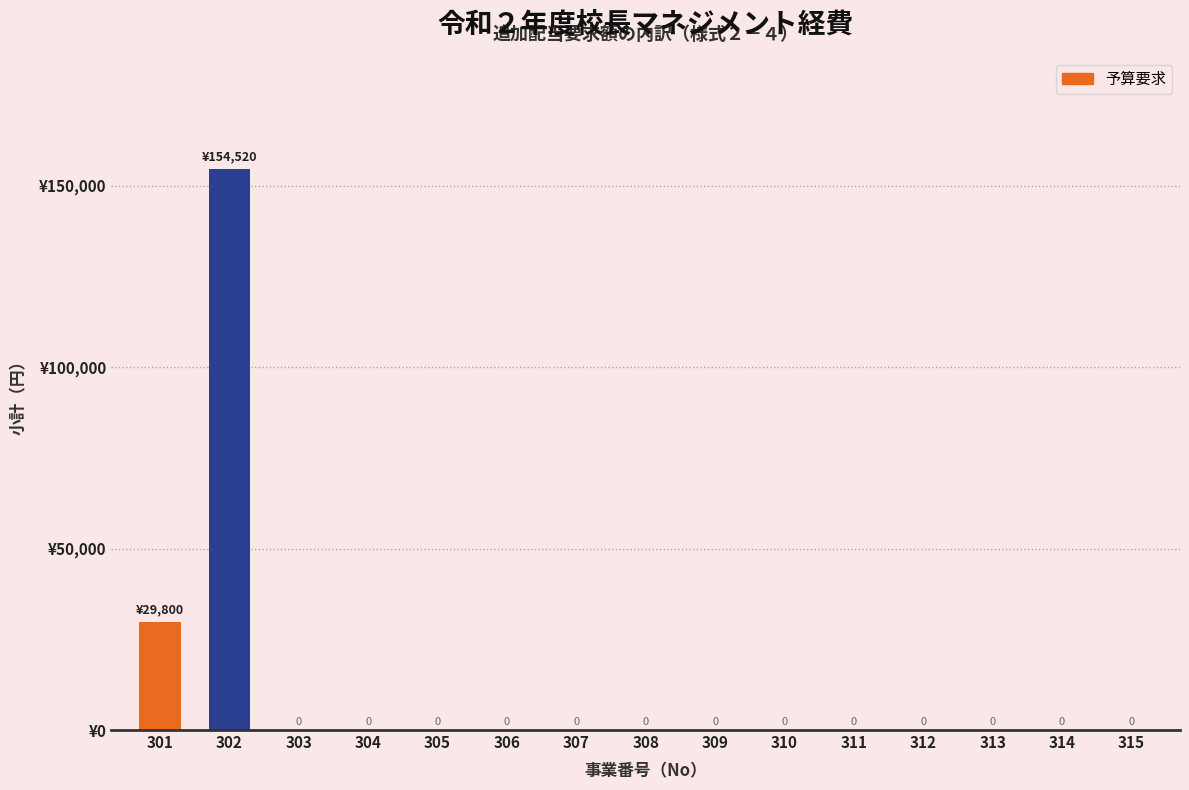

What is the difference between the second highest and minimum values?

29800